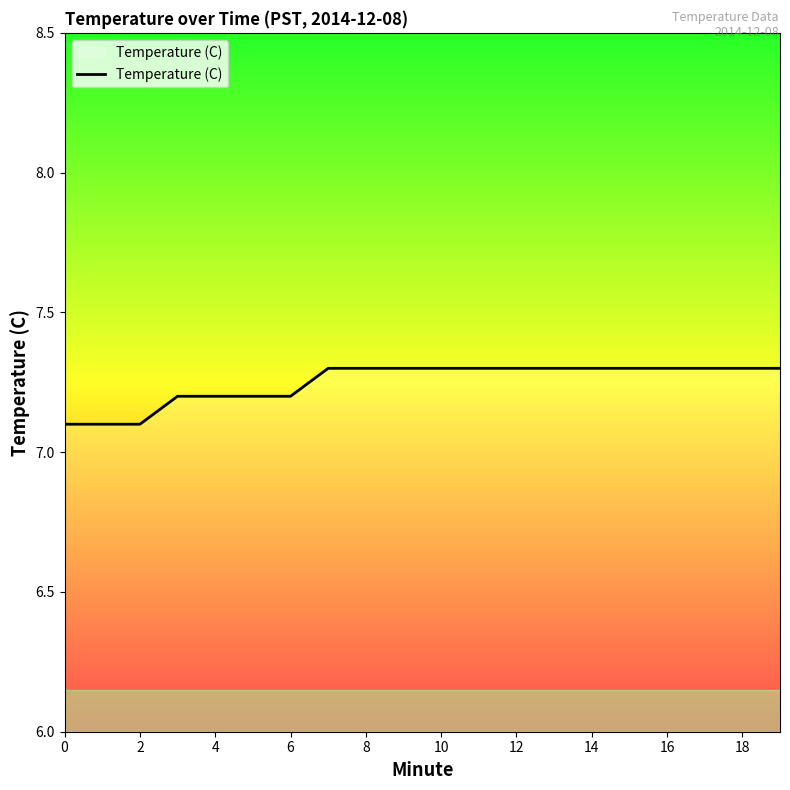

What is the maximum value shown in the chart?

7.3